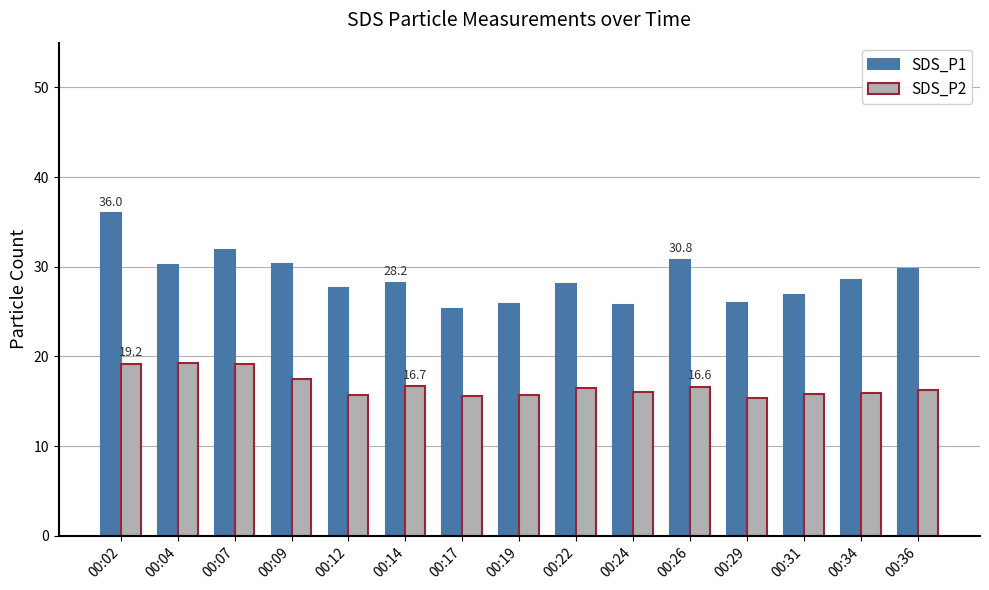

True or false: SDS_P2 has a value of 10.5 at 00:12.

False